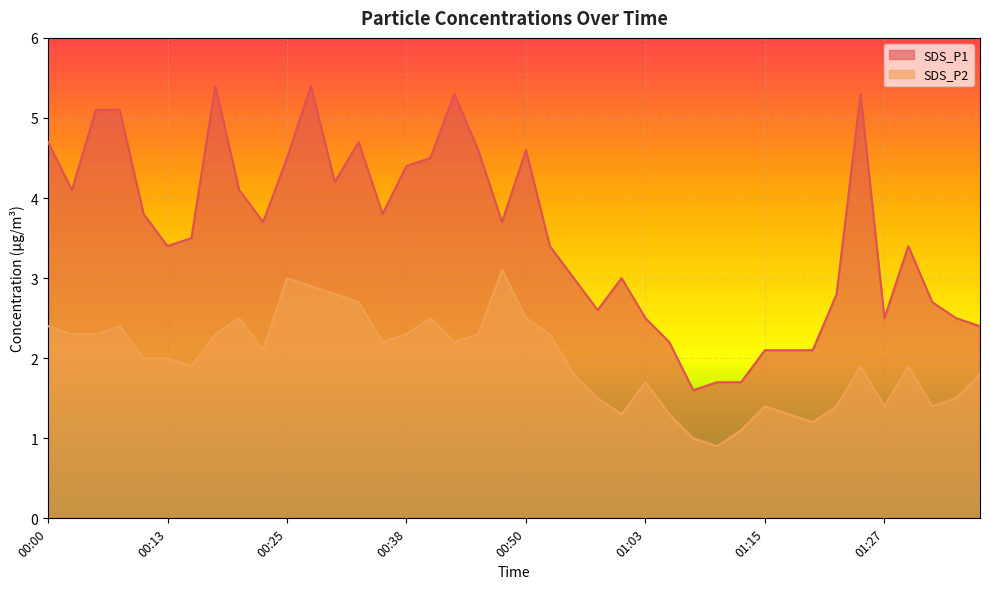

What is the label of the 36th point from the left?

01:27